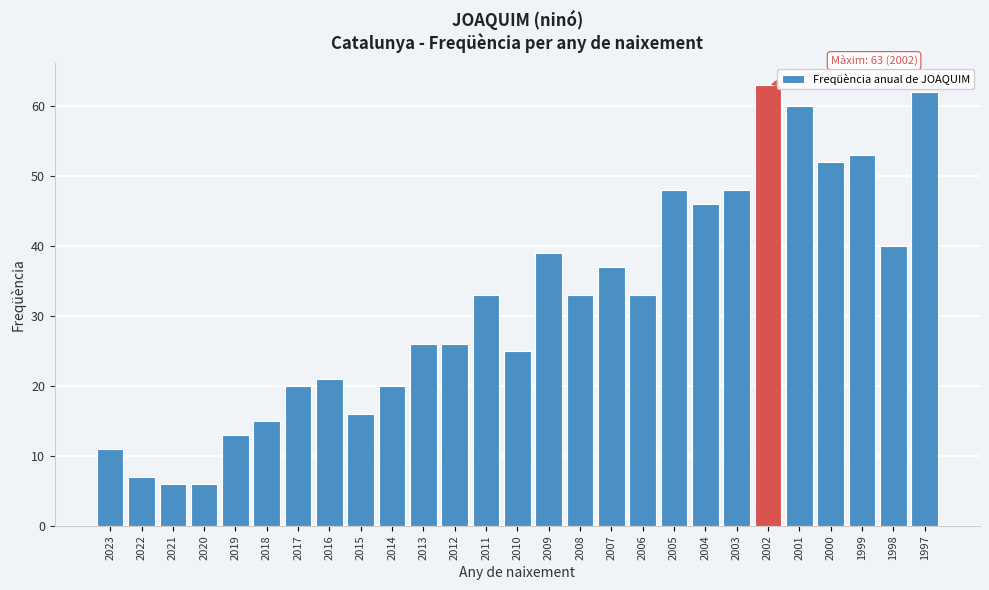

Reading left to right, extract all data points from this chart.

11	7	6	6	13	15	20	21	16	20	26	26	33	25	39	33	37	33	48	46	48	63	60	52	53	40	62